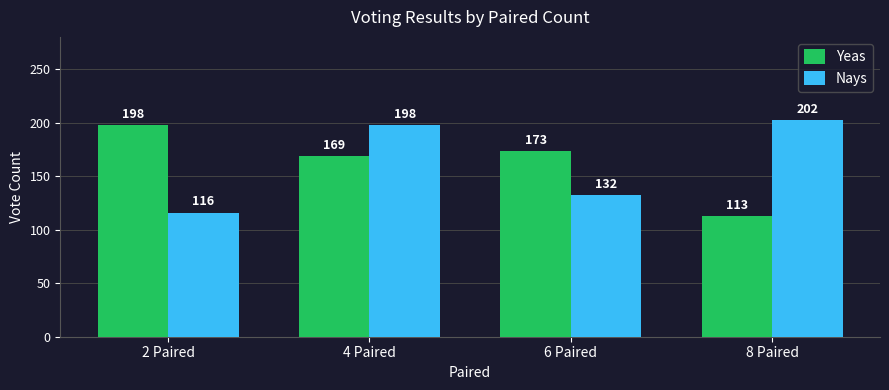

What is the total value across all series at 6 Paired?

305